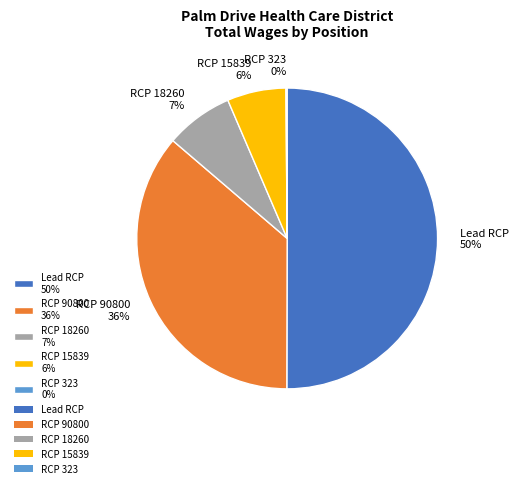

To the nearest percent, what percentage of the pie is RCP 18260 7%?

7%